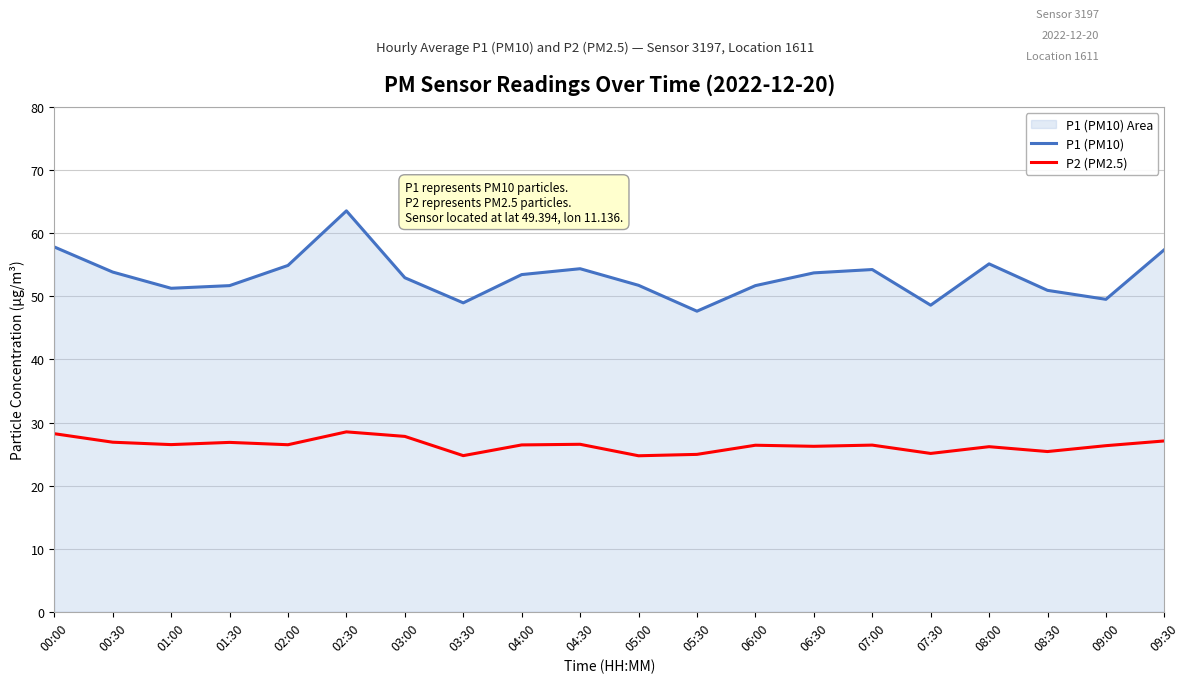

True or false: P2 (PM2.5) and P1 (PM10) intersect in this chart.

False